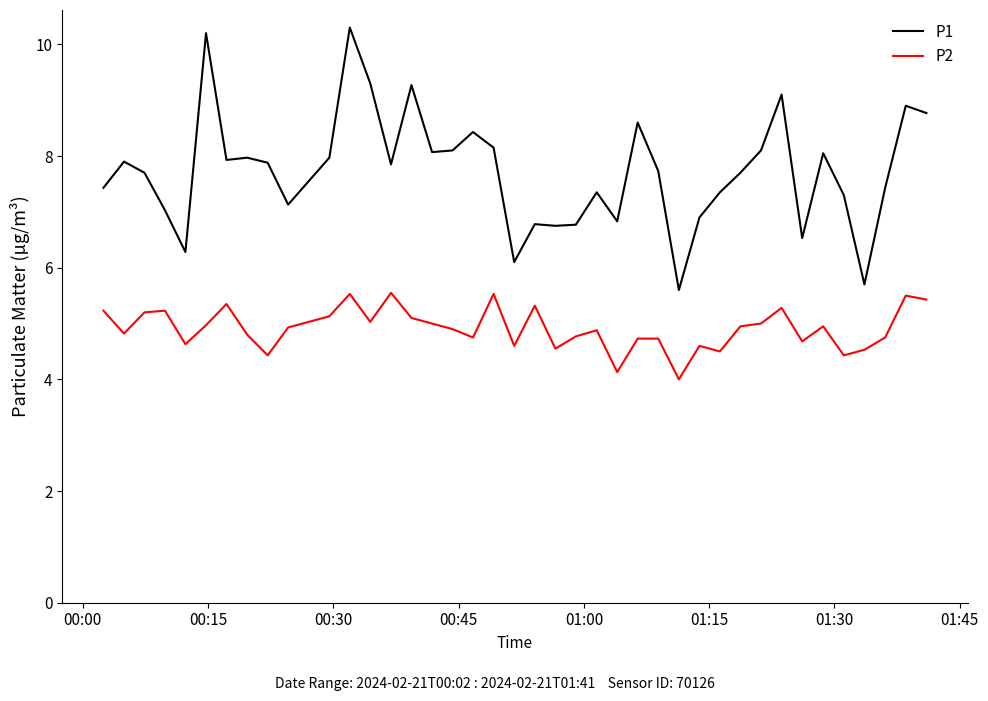

Rank the series by their average value, from highest to lowest.

P1, P2